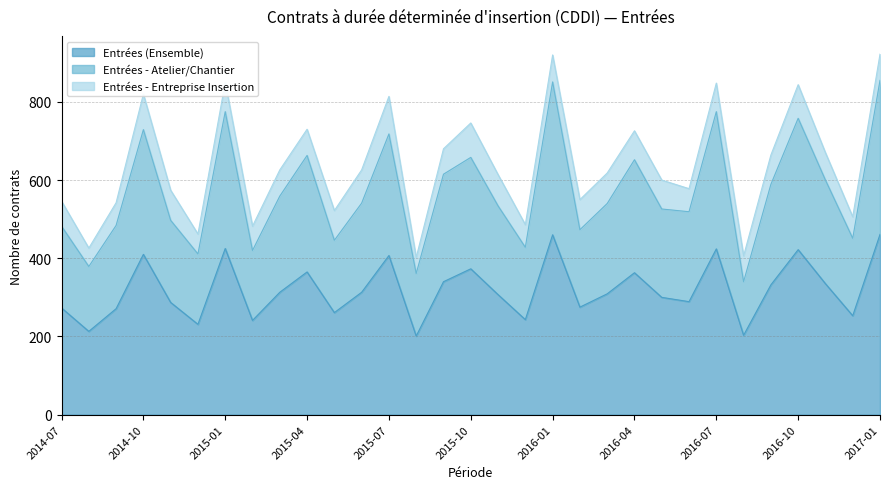

Where is the first local maximum for Entrées - Atelier/Chantier?

2014-10